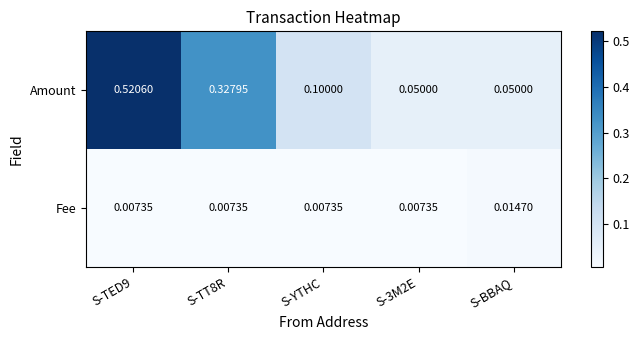

How many series are shown in this chart?

2